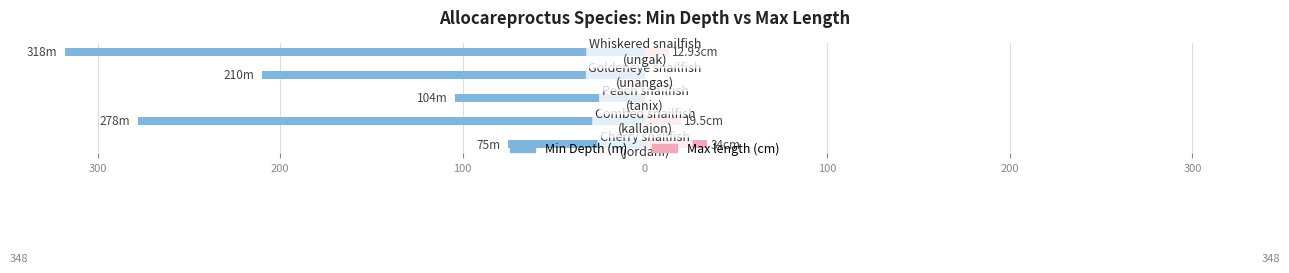

Which series has the widest spread of values?

Min Depth